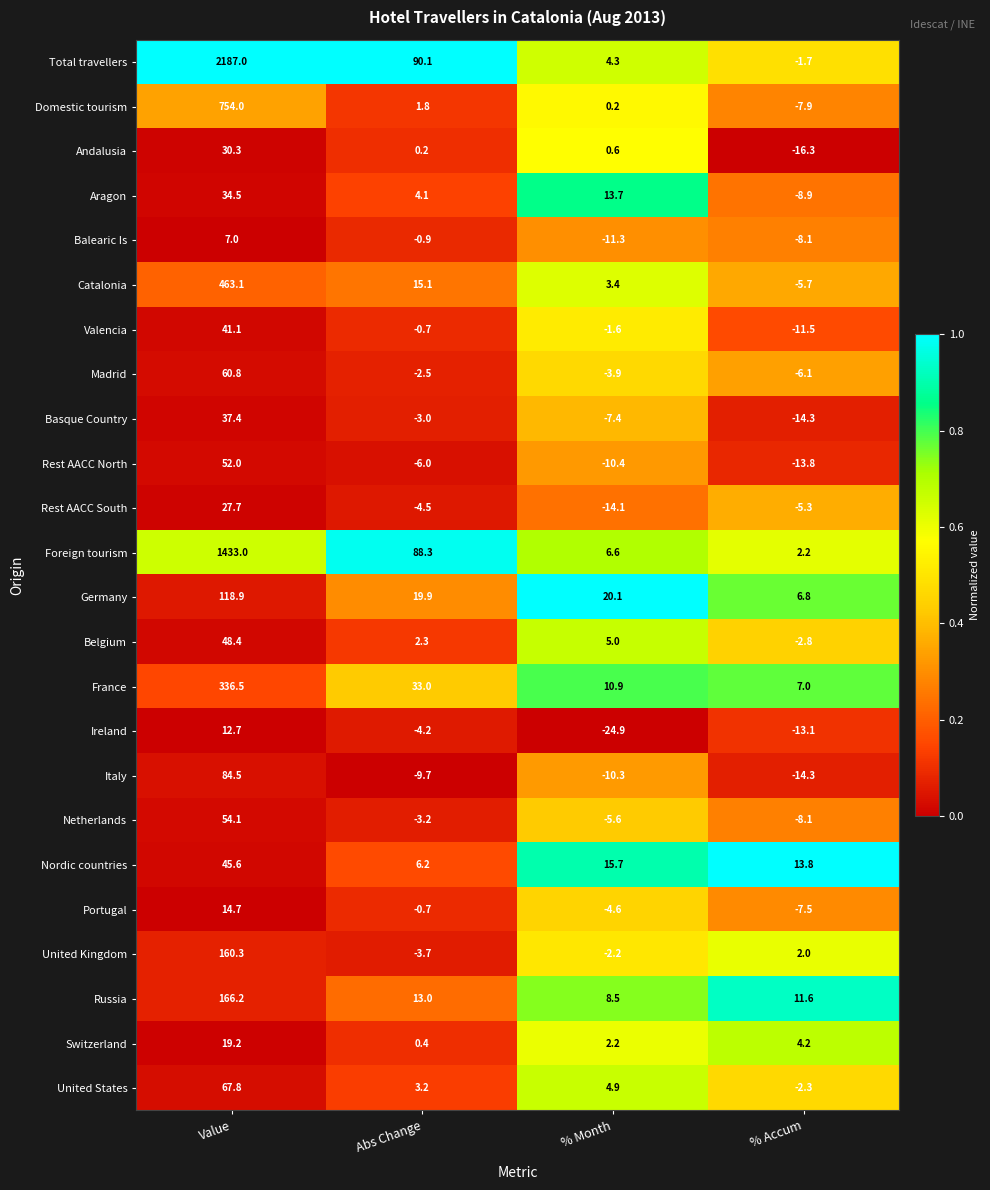

Which category has the highest value across all series?

Value